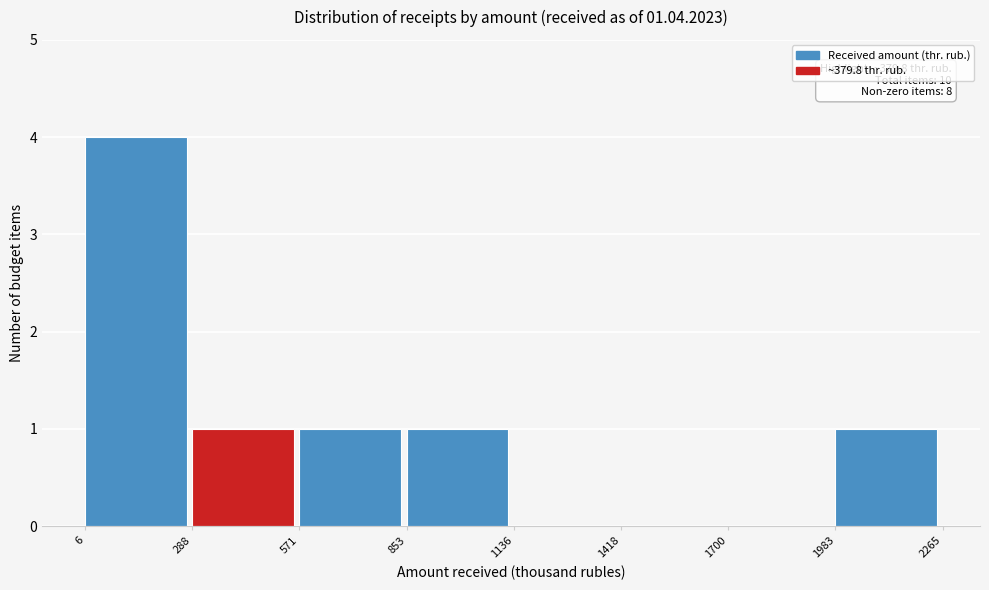

Which range on the x-axis has the tallest bar?

6 to 288